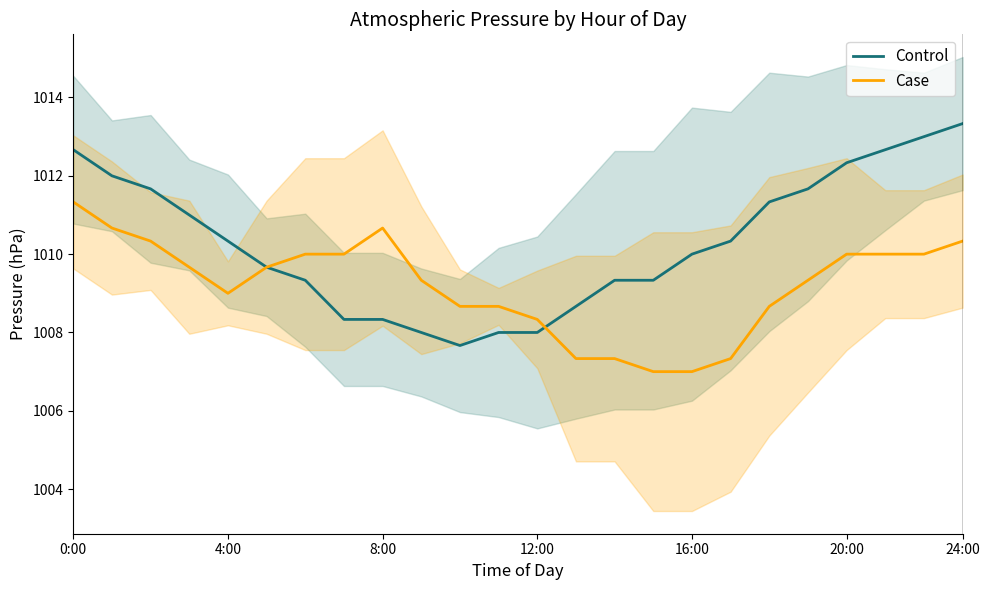

Which series changed the most between 17 and 22?

Control